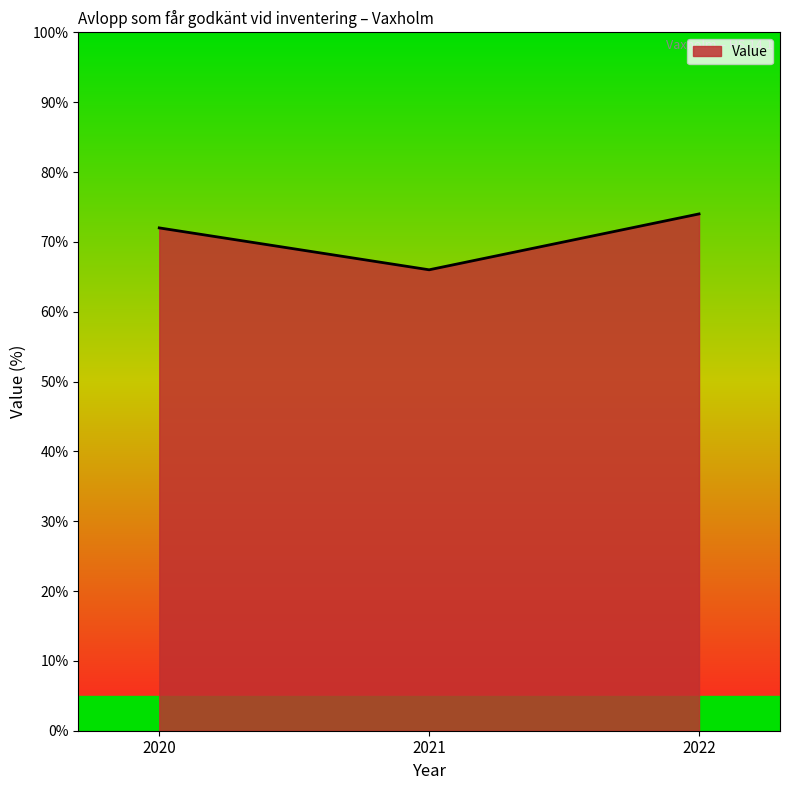

Approximately how many times larger is the value at 2022 compared to 2020?

1.0